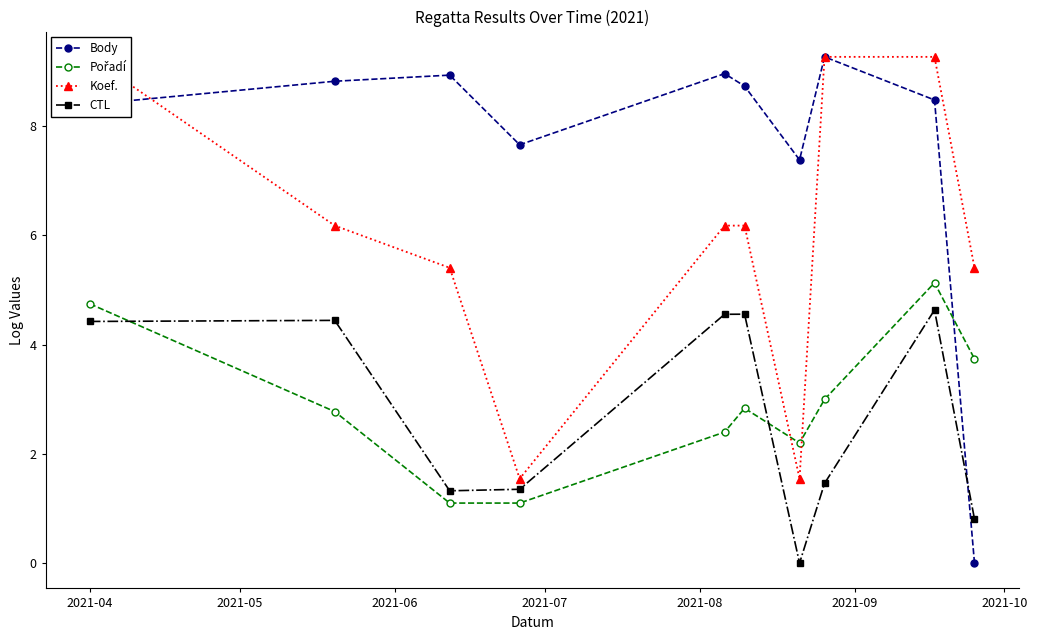

True or false: CTL and Body intersect in this chart.

True